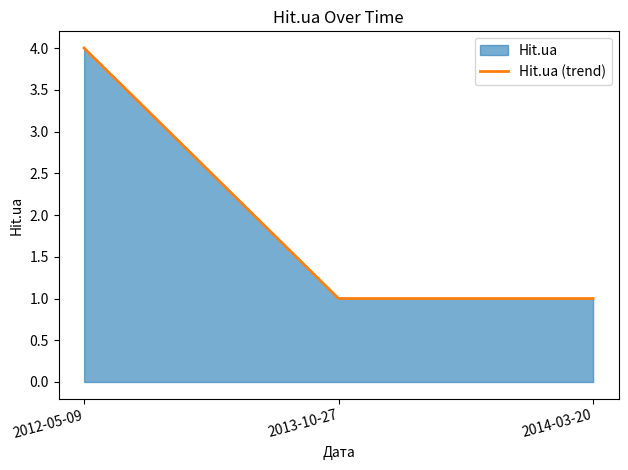

Rank the categories by value from highest to lowest.

2012-05-09, 2013-10-27, 2014-03-20